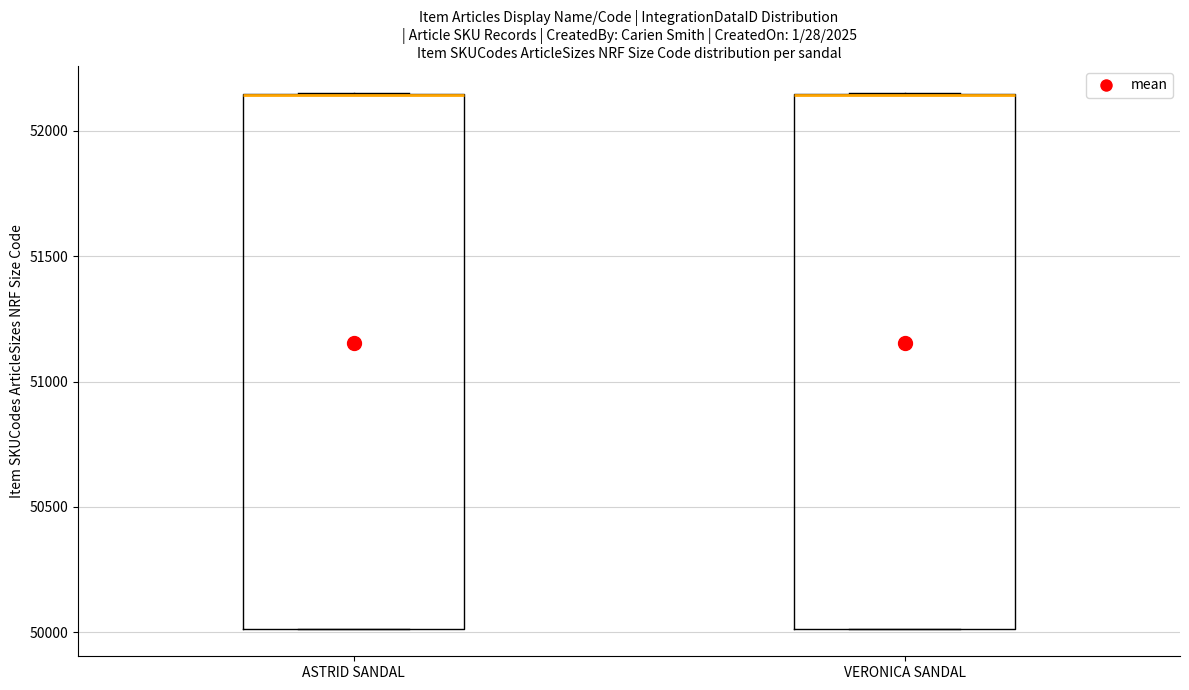

Where is the upper edge of the box for VERONICA SANDAL on the y-axis? The values are not printed on the chart, so give them approximately, as read against the axis.

52150